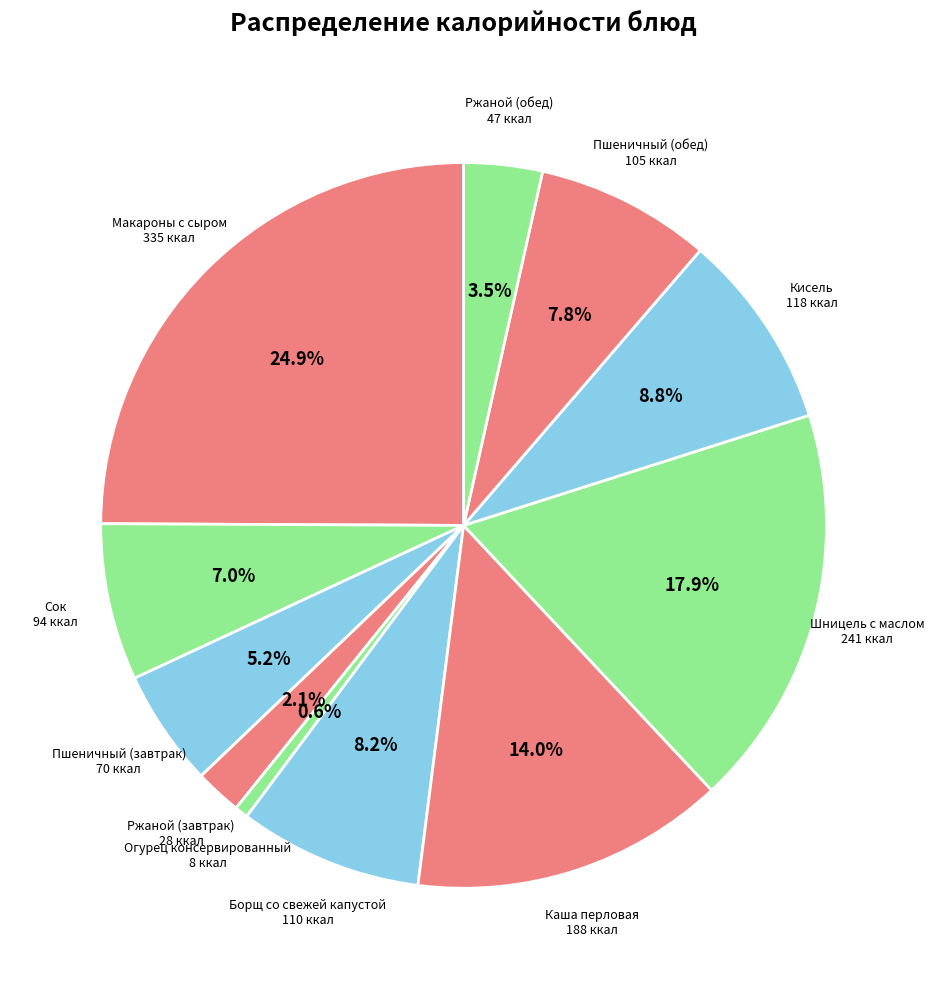

Does any single category account for the majority?

No